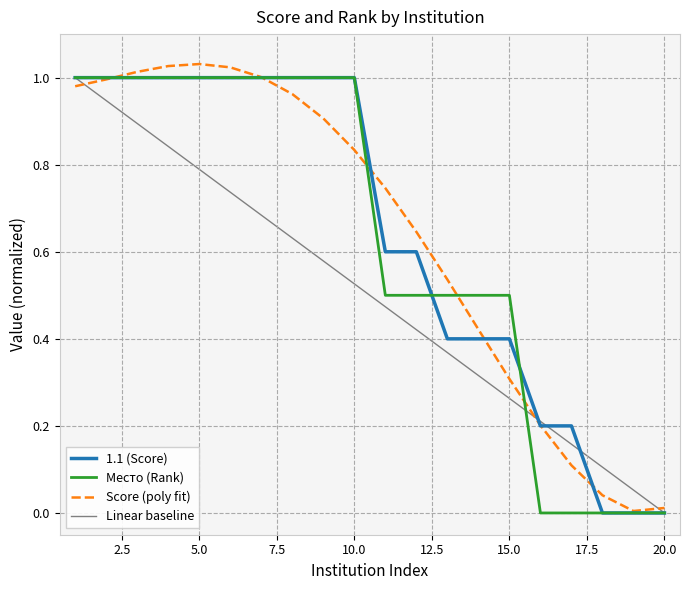

Does the chart have visible grid lines?

Yes